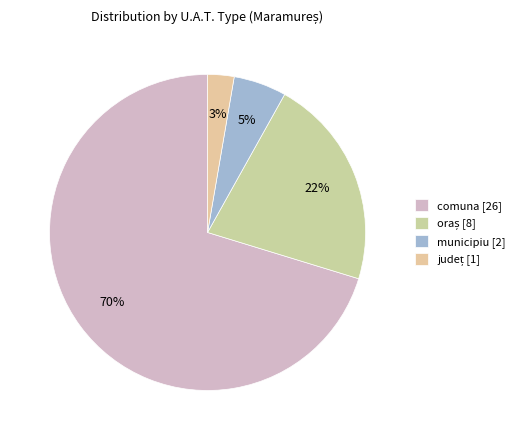

To the nearest percent, what portion does comuna represent?

70%